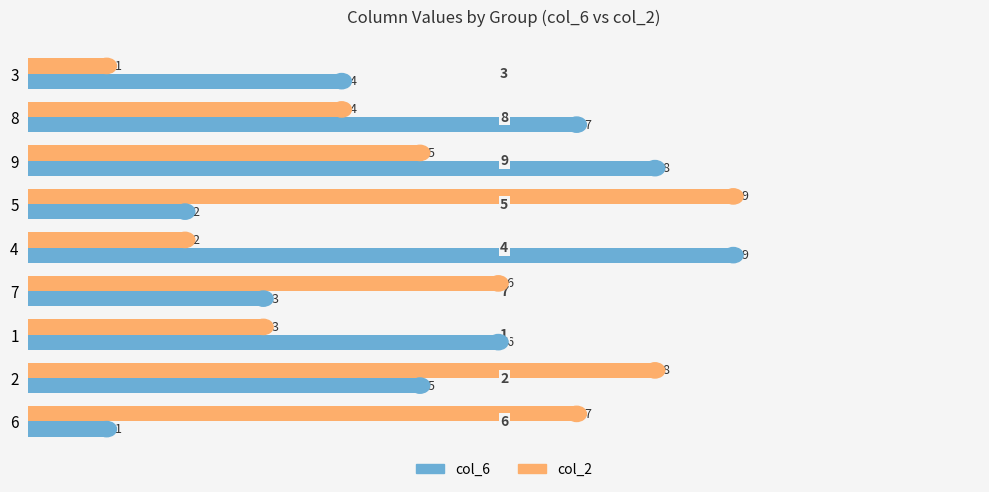

True or false: col_2 has a value of 7 at 8.

False